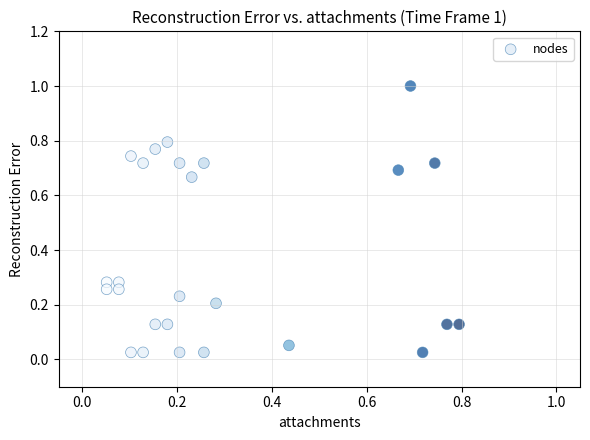

What is the range of Y values (max minus min)?

1.0